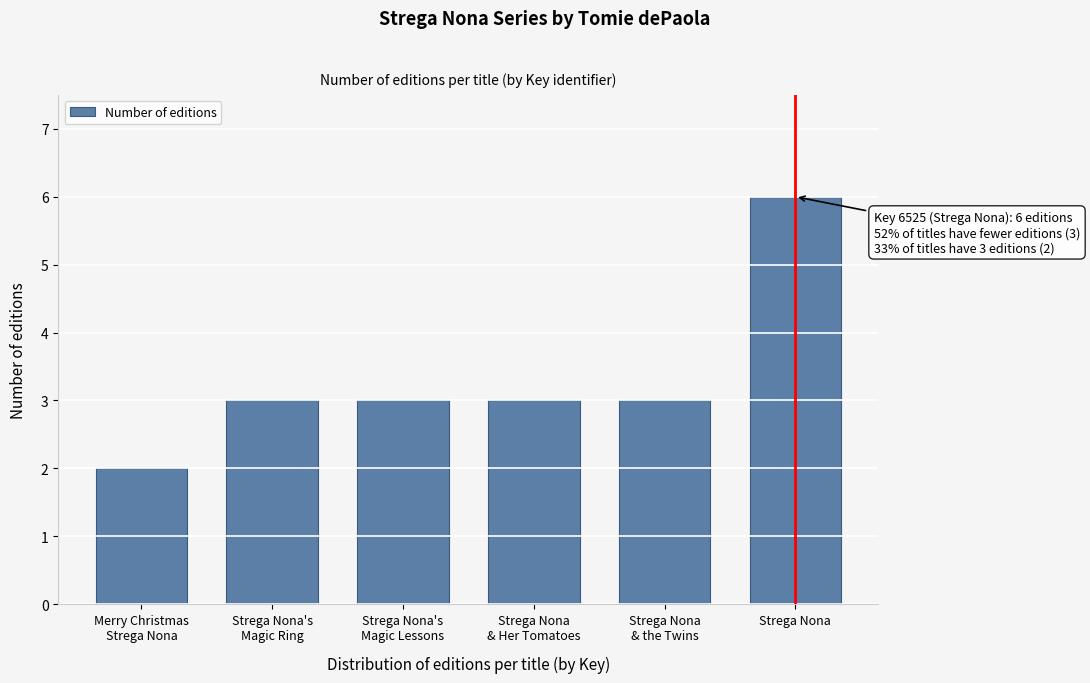

Reading left to right, what are all the values shown in this chart?

2	3	3	3	3	6